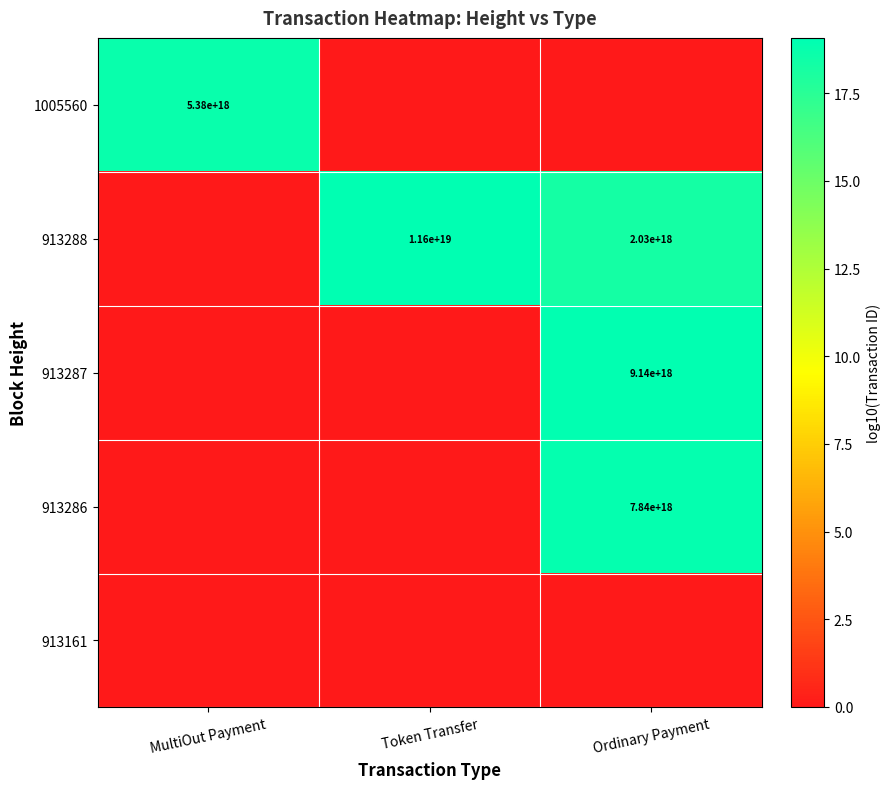

The value of 913288 at Token Transfer is 11600000000000000000. True or false?

True